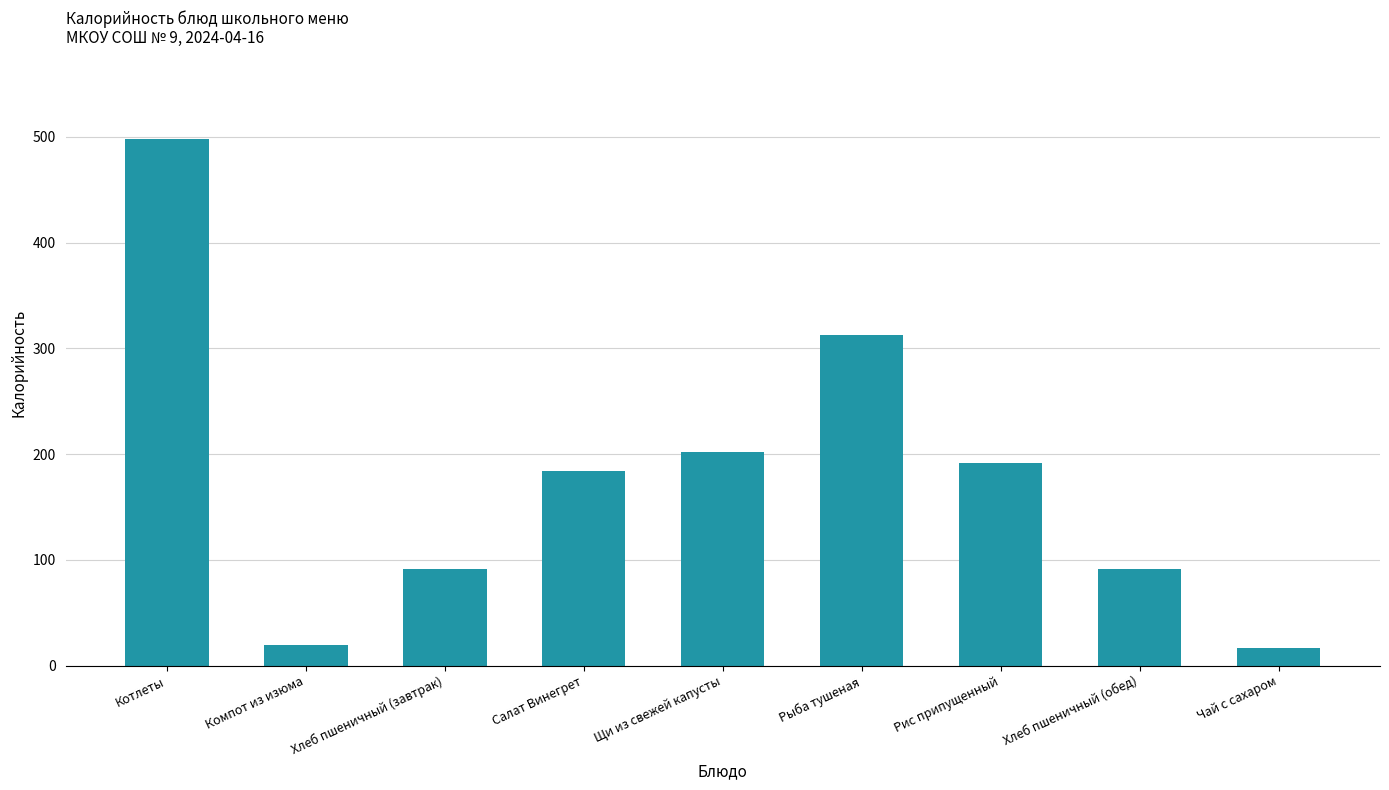

Where does the data first go above 184?

Котлеты